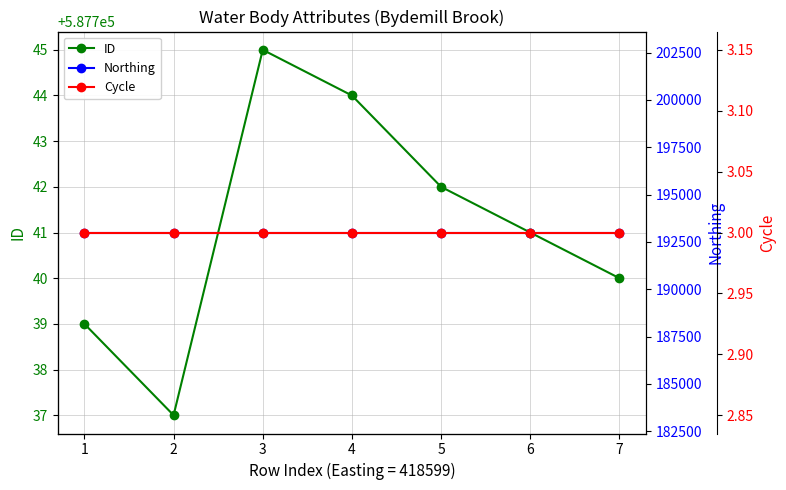

How many data points in ID are above 587741?

3